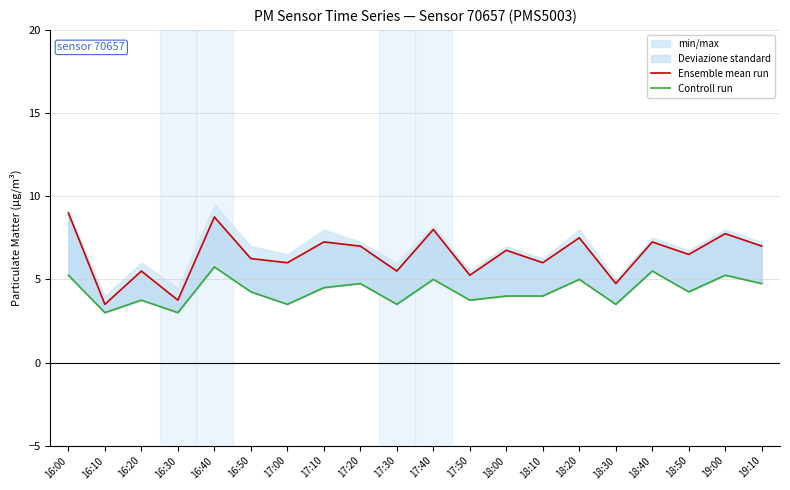

At 18:30, list the series in order from smallest to largest.

Controll run, Ensemble mean run